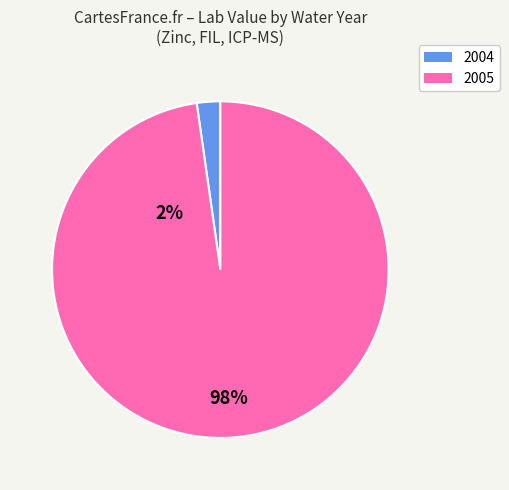

How many slices are in this pie chart?

2